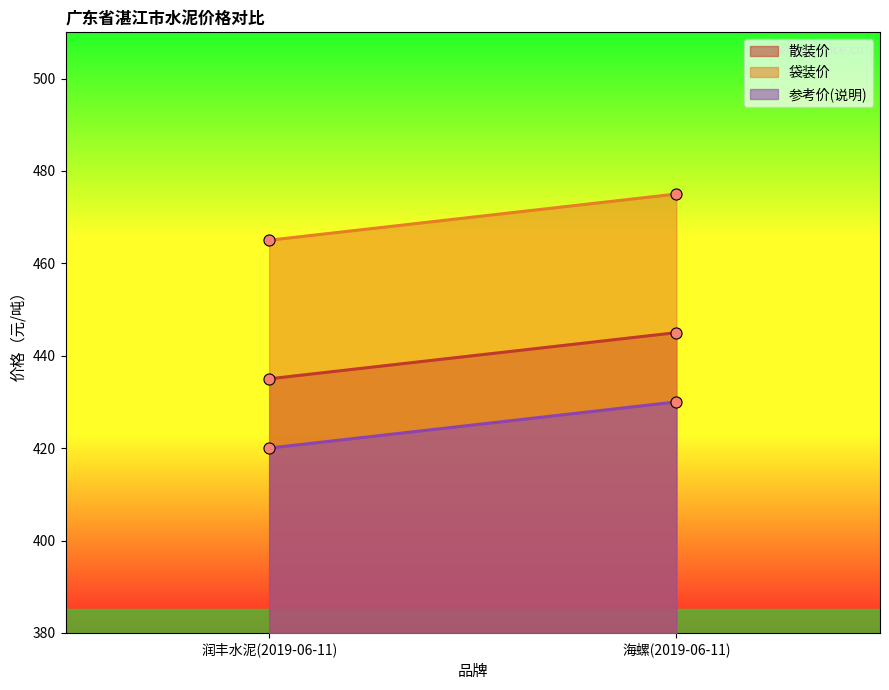

At 海螺(2019-06-11), list the series in order from smallest to largest.

参考价(说明), 散装价, 袋装价